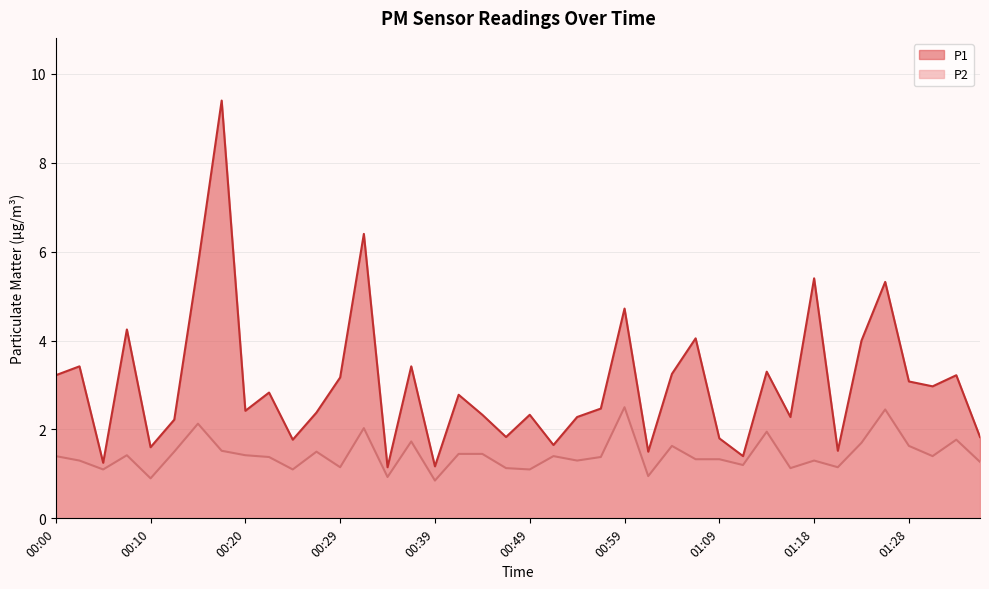

True or false: P2 and P1 intersect in this chart.

False